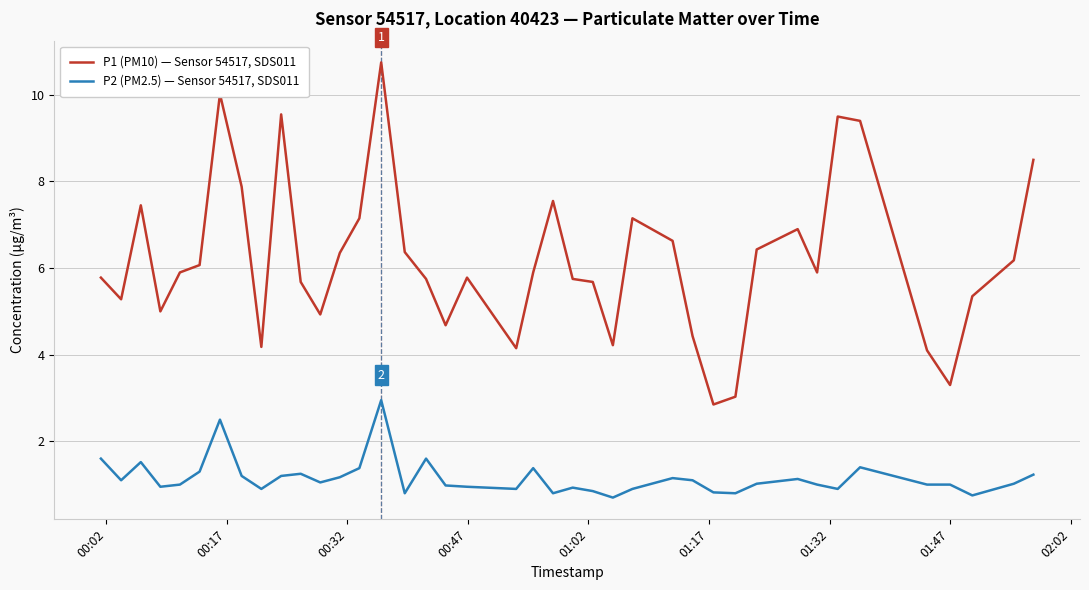

Which series has the widest spread of values?

P1 (PM10) — Sensor 54517, SDS011